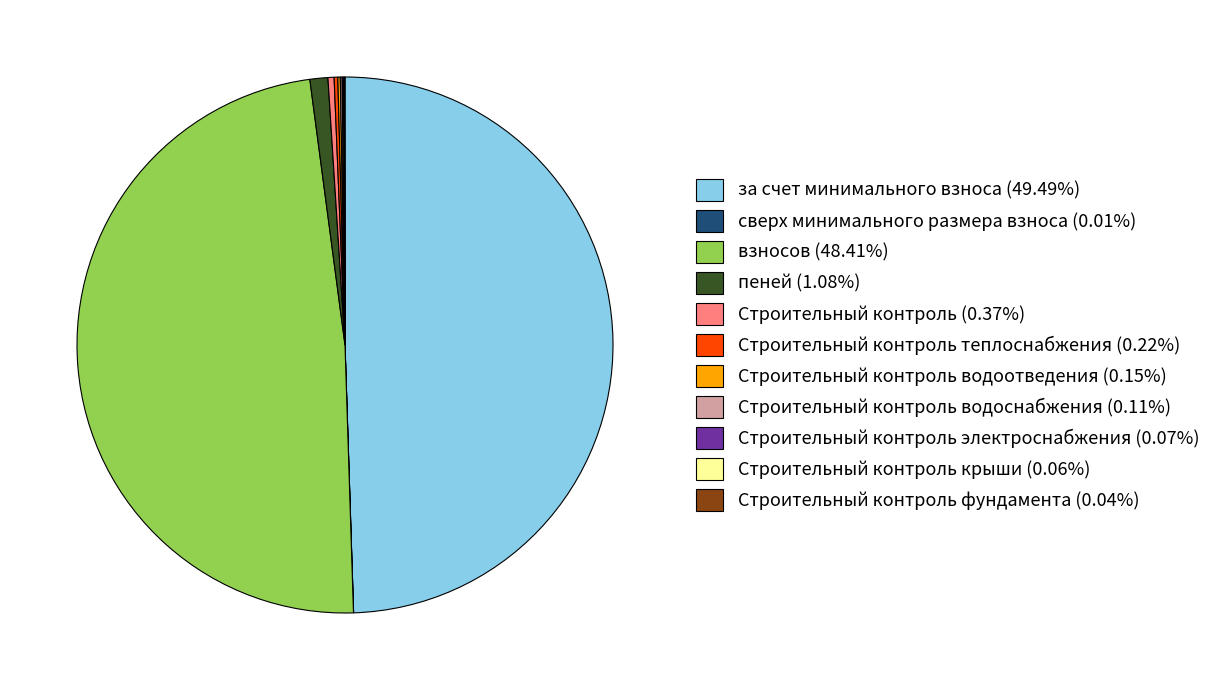

Does взносов (48.41%) represent more than half of the total?

No